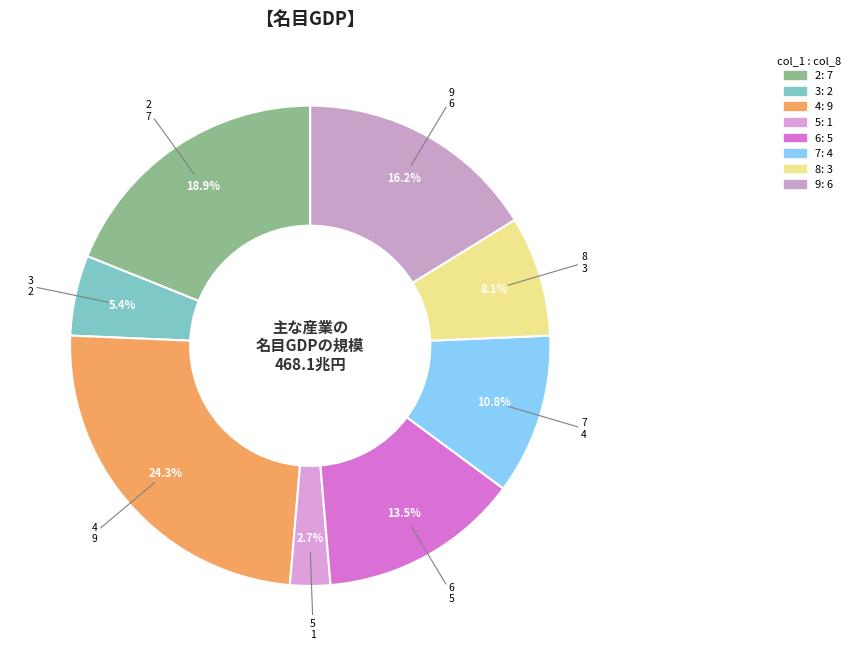

Is there a majority slice in this chart?

No